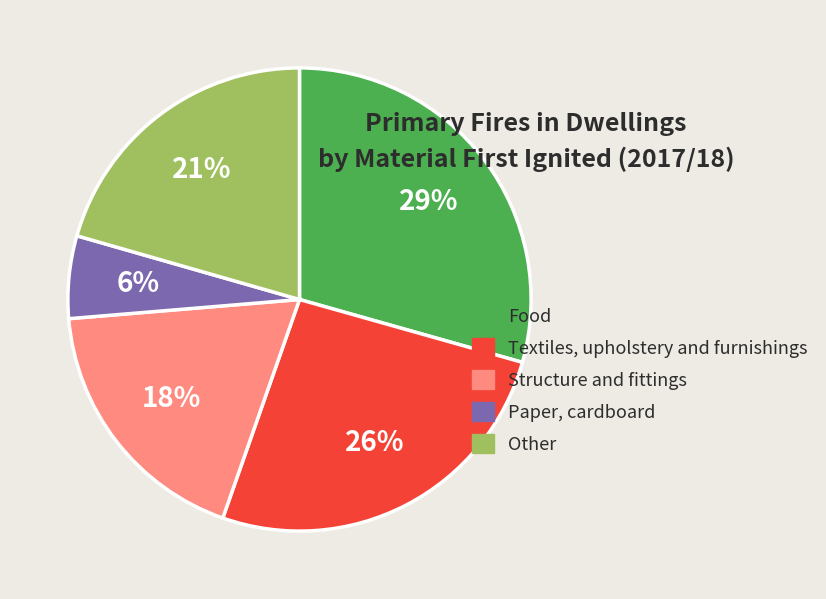

Combined, do Food and Textiles, upholstery and furnishings account for over 50%?

Yes